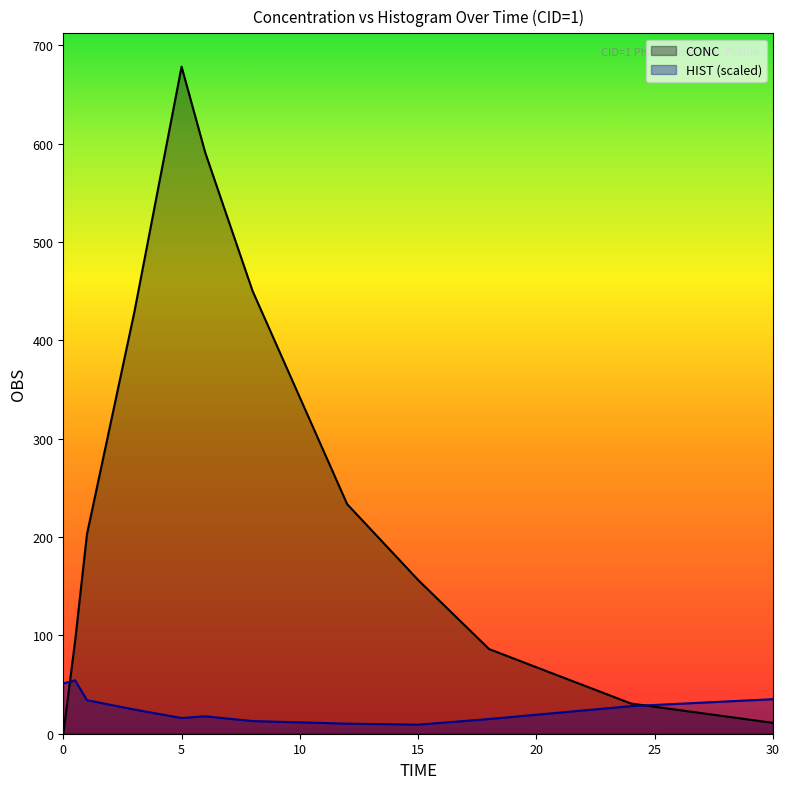

Does the chart display data point markers on the line(s)?

No